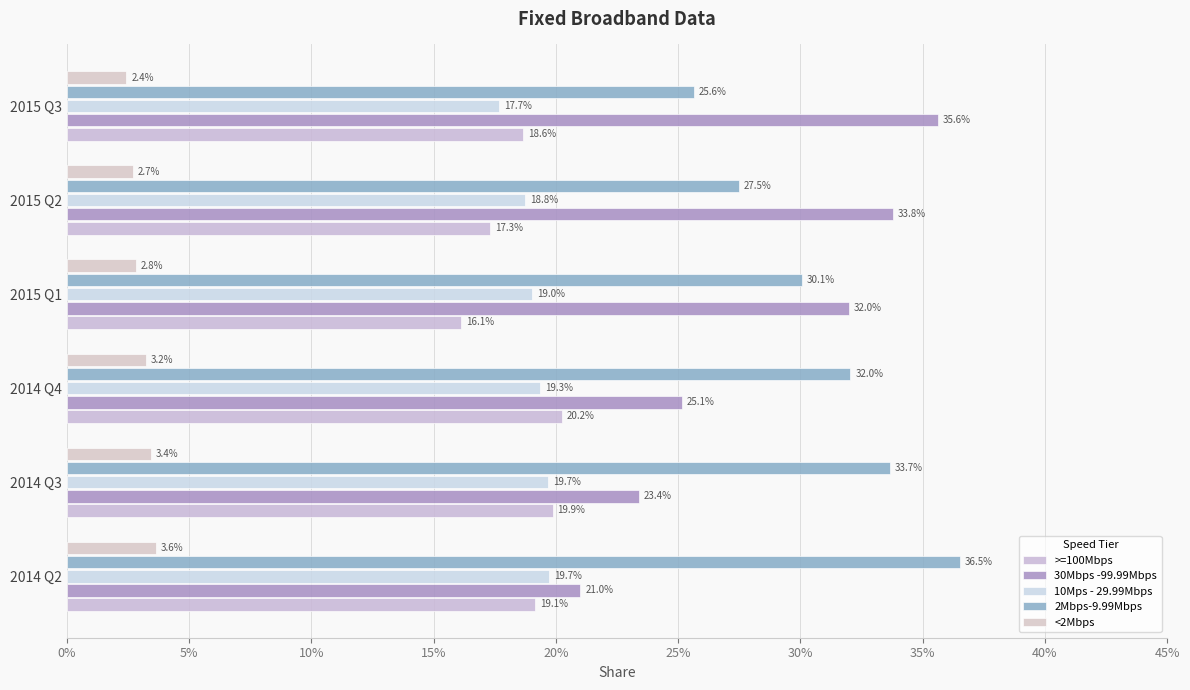

How many groups of bars are there?

6